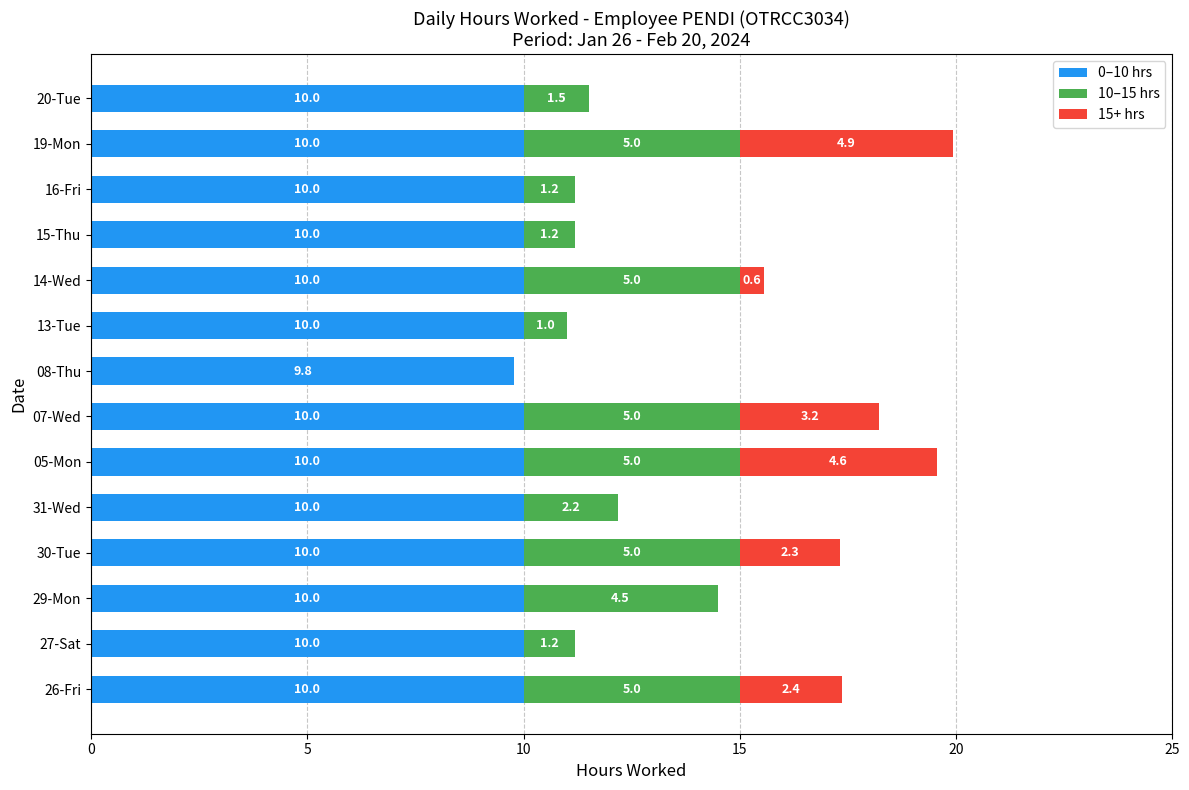

The value of 0–10 hrs at 20-Tue is 4.4. True or false?

False